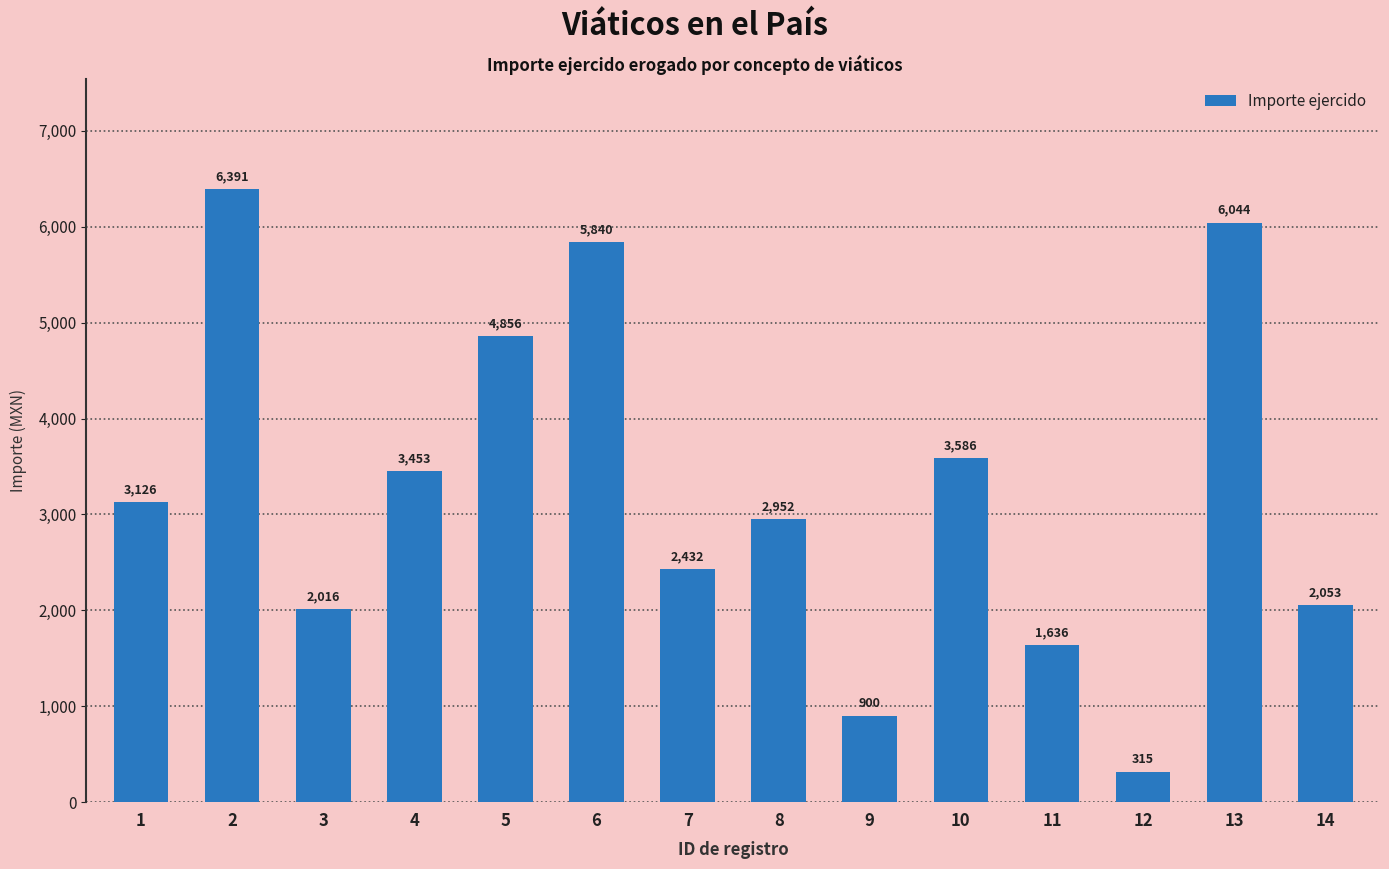

Which label corresponds to the smallest value in the chart?

12